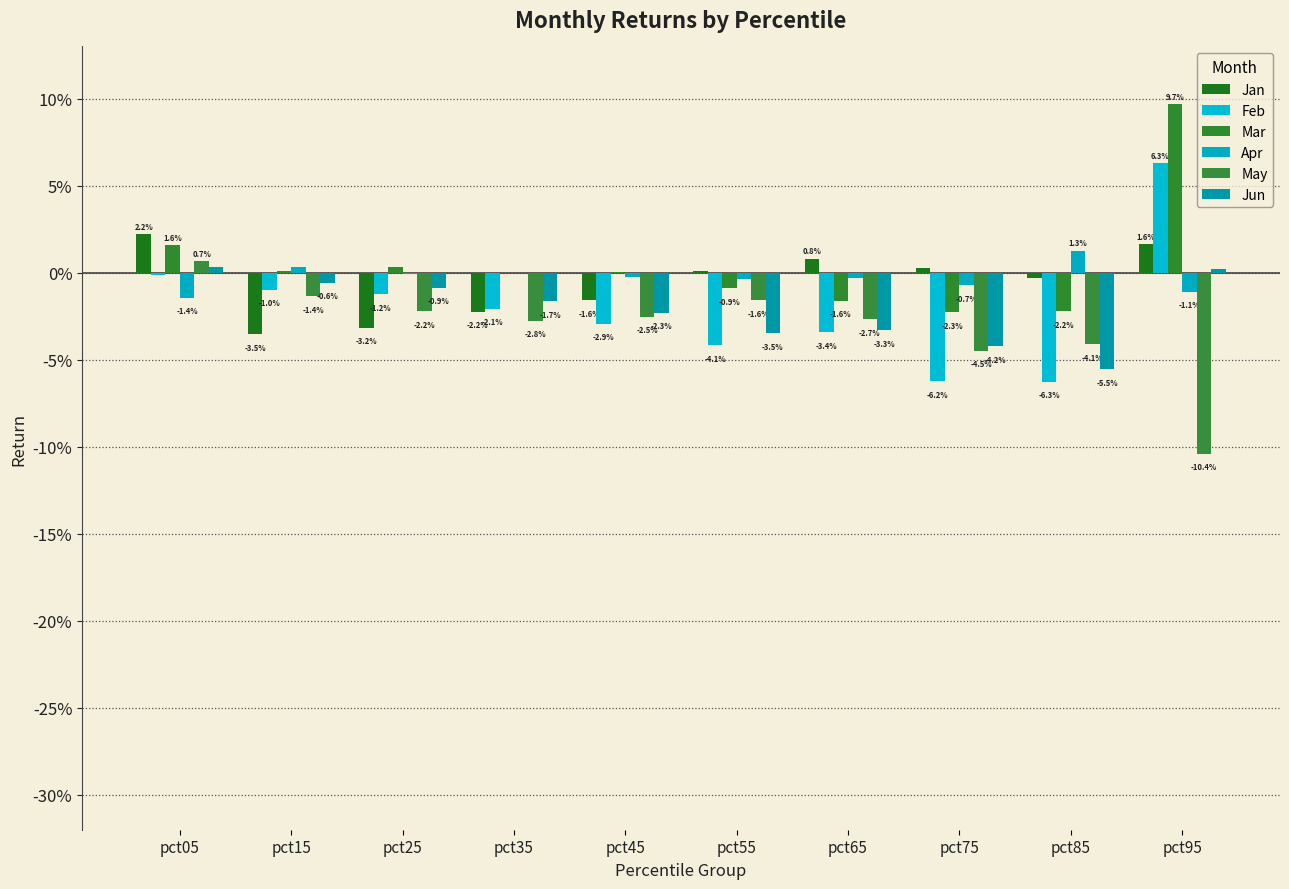

Is it true that Feb equals -0.1 at pct55?

False